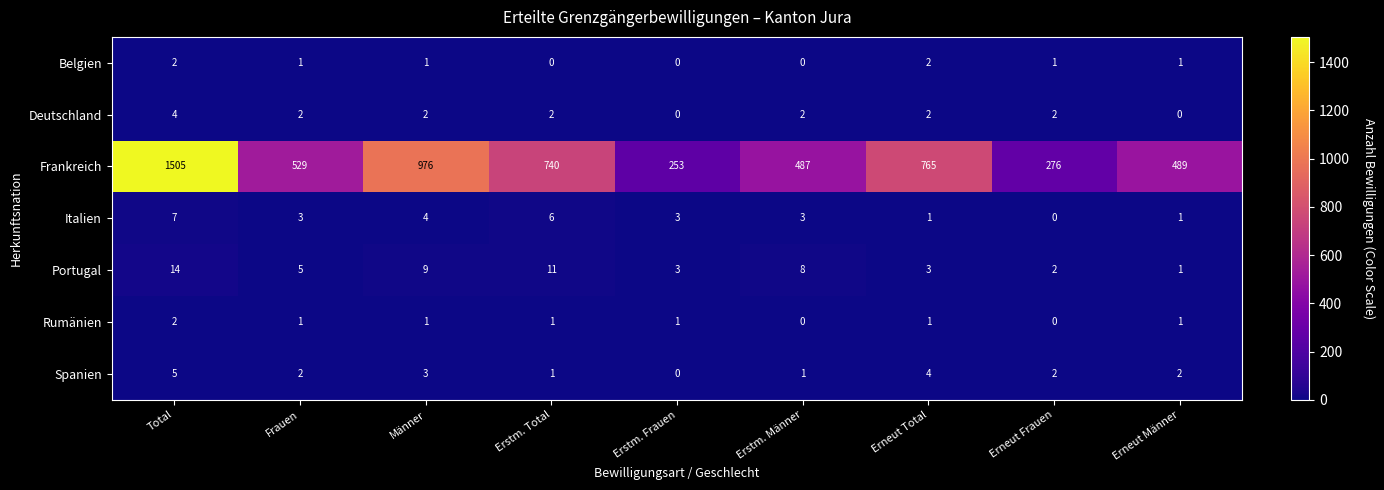

Which series has the widest spread of values?

Frankreich